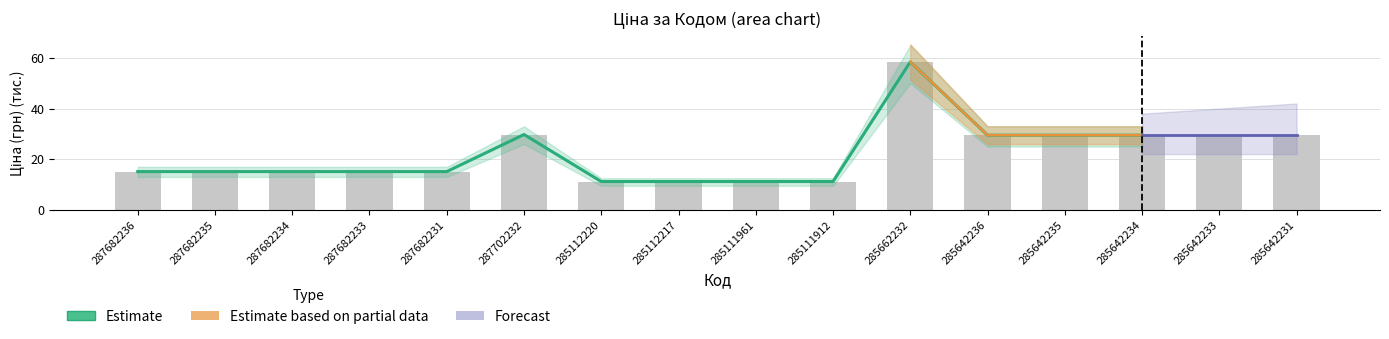

What position from the right is 287682233?

13